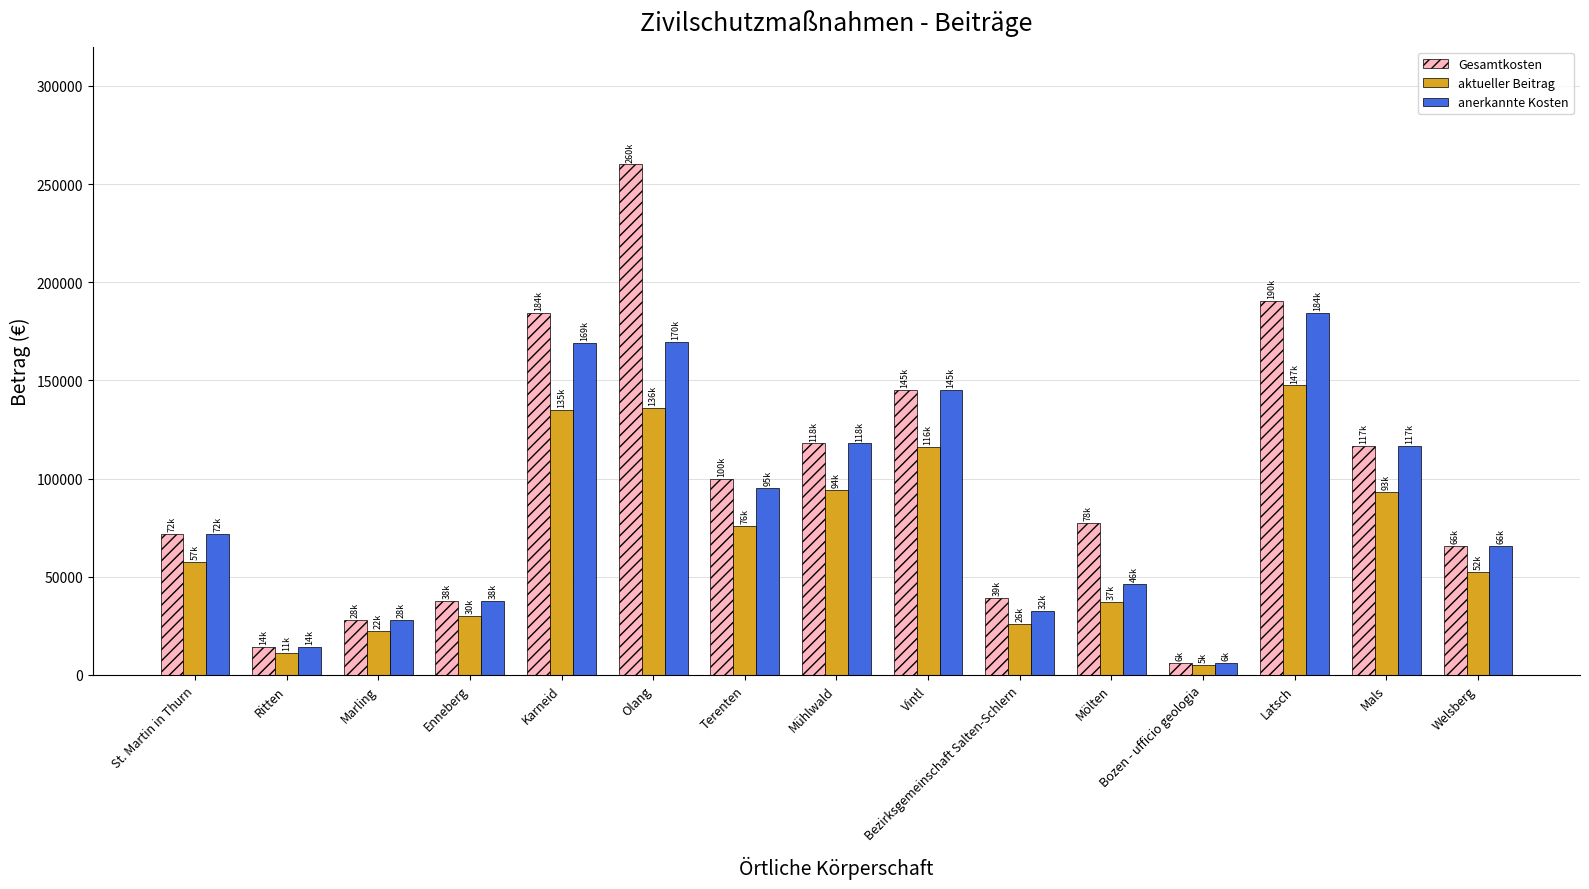

How many values in the anerkannte Kosten series exceed 71762?

8